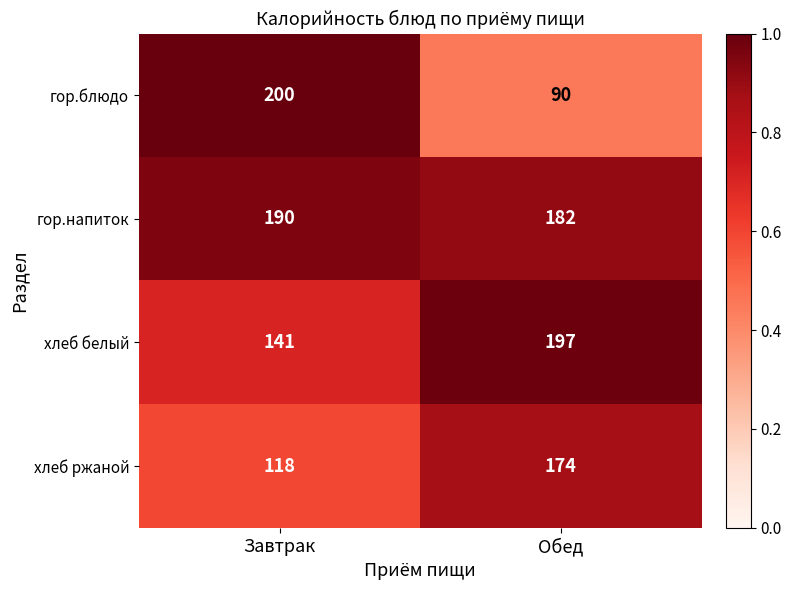

At which category does the chart reach its minimum across all series?

Обед